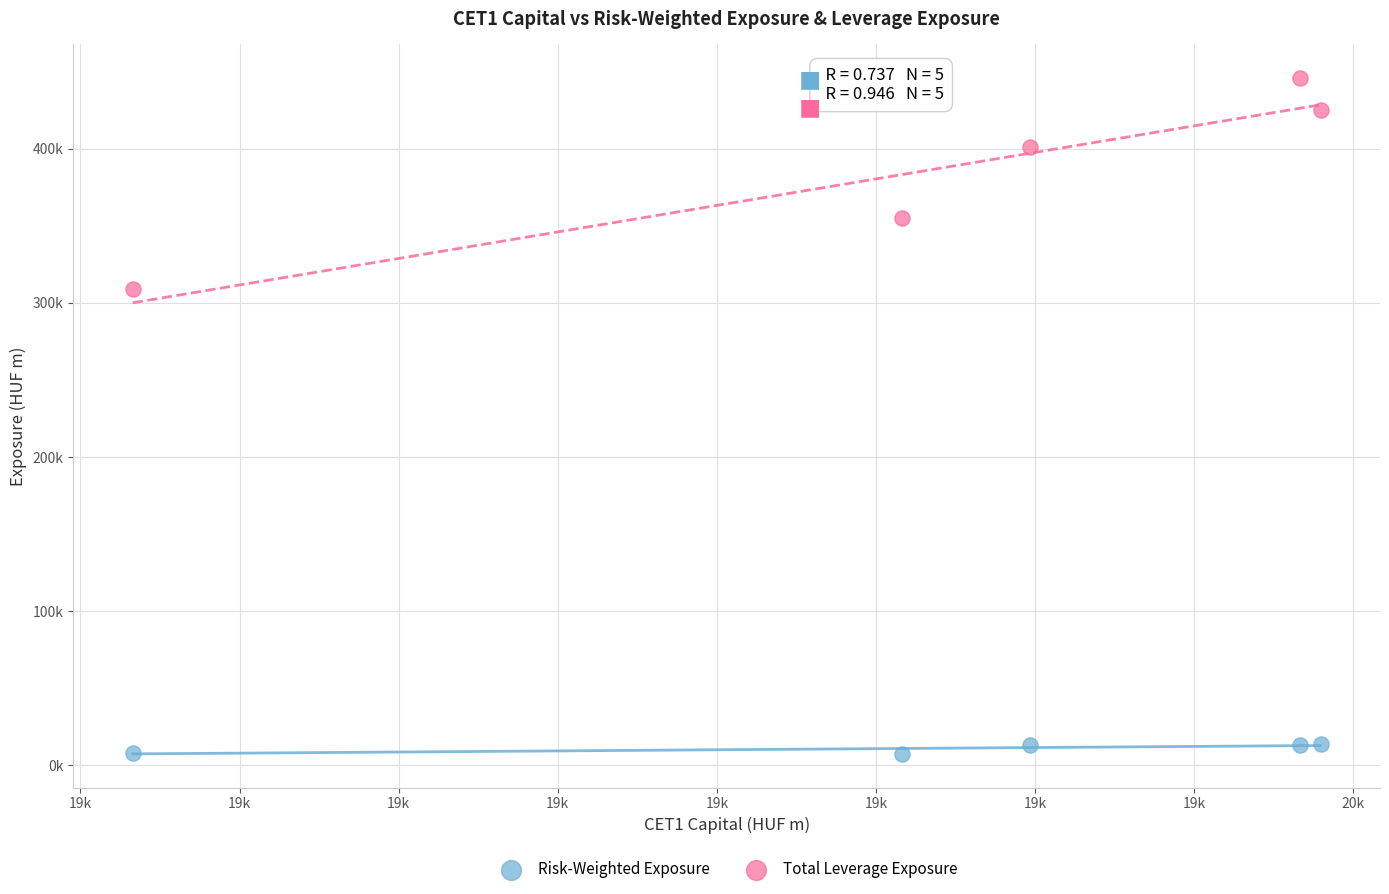

Which series reaches the maximum Y coordinate?

Total Leverage Exposure